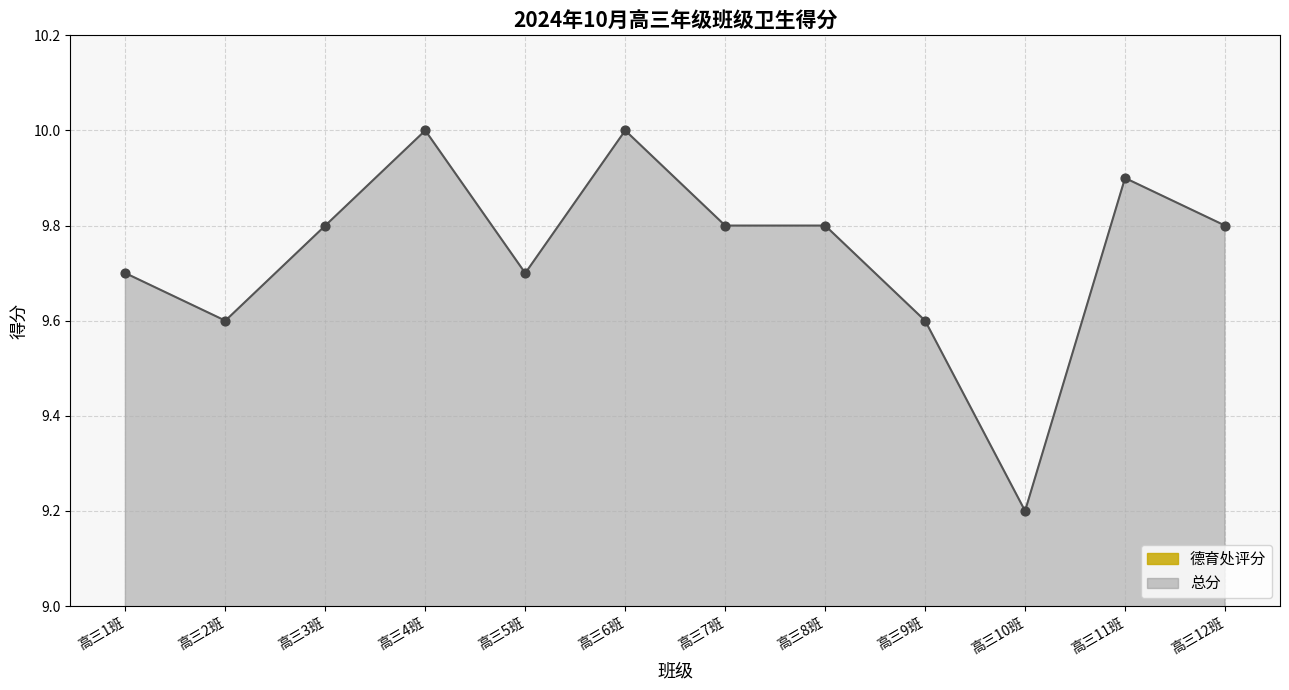

What are all the series names shown in the legend?

德育处评分, 总分